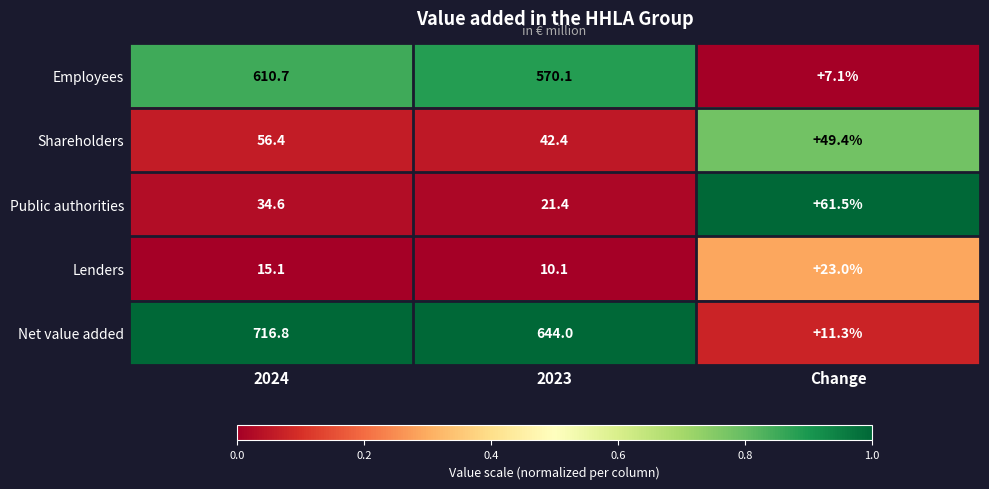

What is the maximum value shown in the chart?

716.8